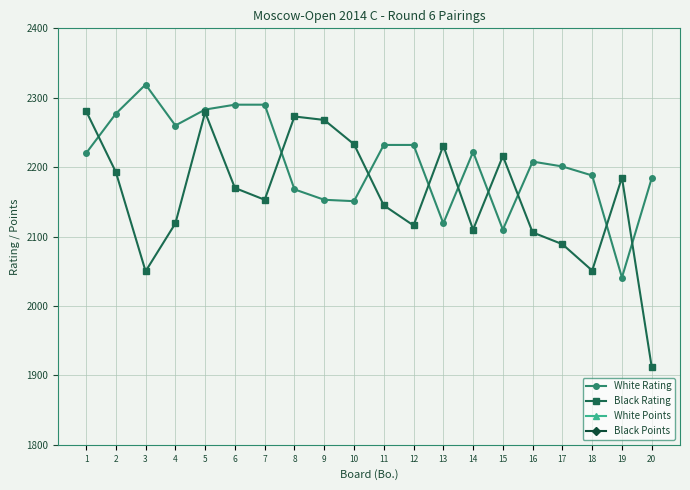

Reading left to right, transcribe all the data shown in this chart.

White Rating: 1=2220.0	2=2277.0	3=2319.0	4=2260.0	5=2283.0	6=2290.0	7=2290.0	8=2168.0	9=2153.0	10=2151.0	11=2232.0	12=2232.0	13=2119.0	14=2222.0	15=2110.0	16=2208.0	17=2201.0	18=2188.0	19=2041.0	20=2184.0
Black Rating: 1=2281.0	2=2193.0	3=2050.0	4=2119.0	5=2279.0	6=2170.0	7=2153.0	8=2273.0	9=2268.0	10=2233.0	11=2145.0	12=2116.0	13=2231.0	14=2110.0	15=2216.0	16=2106.0	17=2089.0	18=2051.0	19=2185.0	20=1912.0
White Points: 1=5.0	2=5.0	3=4.5	4=4.5	5=4.5	6=4.0	7=4.0	8=4.0	9=4.0	10=4.0	11=4.0	12=4.0	13=4.0	14=4.0	15=4.0	16=4.0	17=4.0	18=4.0	19=4.0	20=4.0
Black Points: 1=5.0	2=5.0	3=5.0	4=4.5	5=4.0	6=4.0	7=4.0	8=4.0	9=4.0	10=4.0	11=4.0	12=4.0	13=4.0	14=4.0	15=4.0	16=4.0	17=4.0	18=4.0	19=4.0	20=4.0